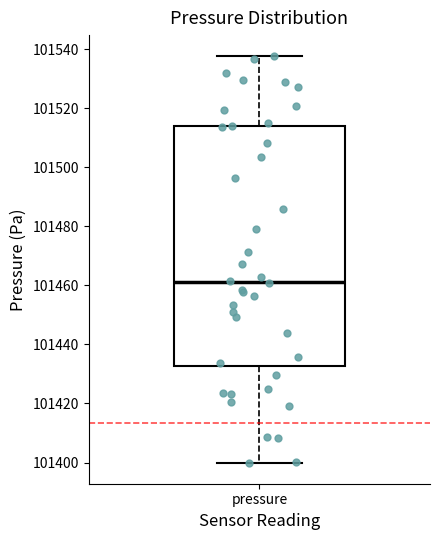

Where does the upper whisker of the box for pressure end on the y-axis? The values are not printed on the chart, so give them approximately, as read against the axis.

101538